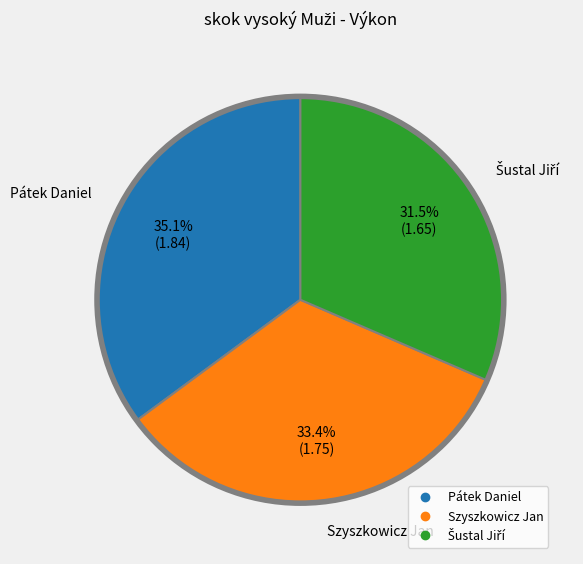

What portion of the pie excludes Szyszkowicz Jan?

66.6%